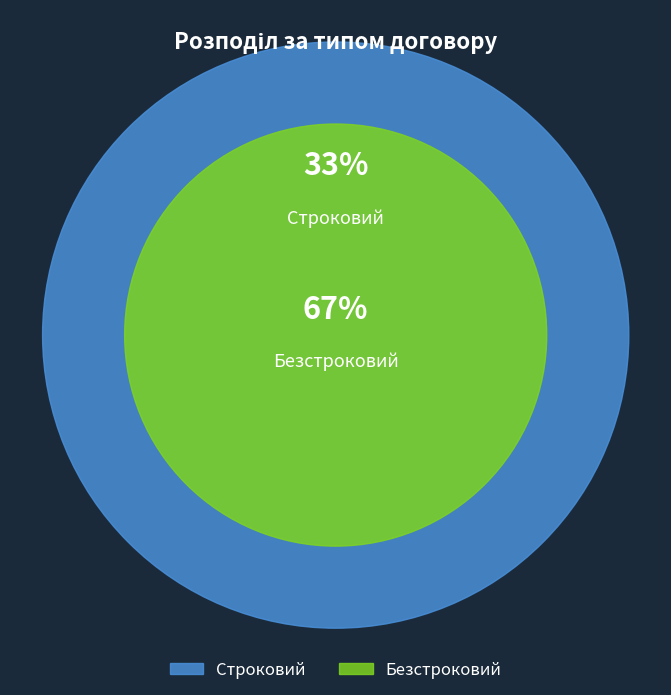

Does Строковий represent more than half of the total?

No